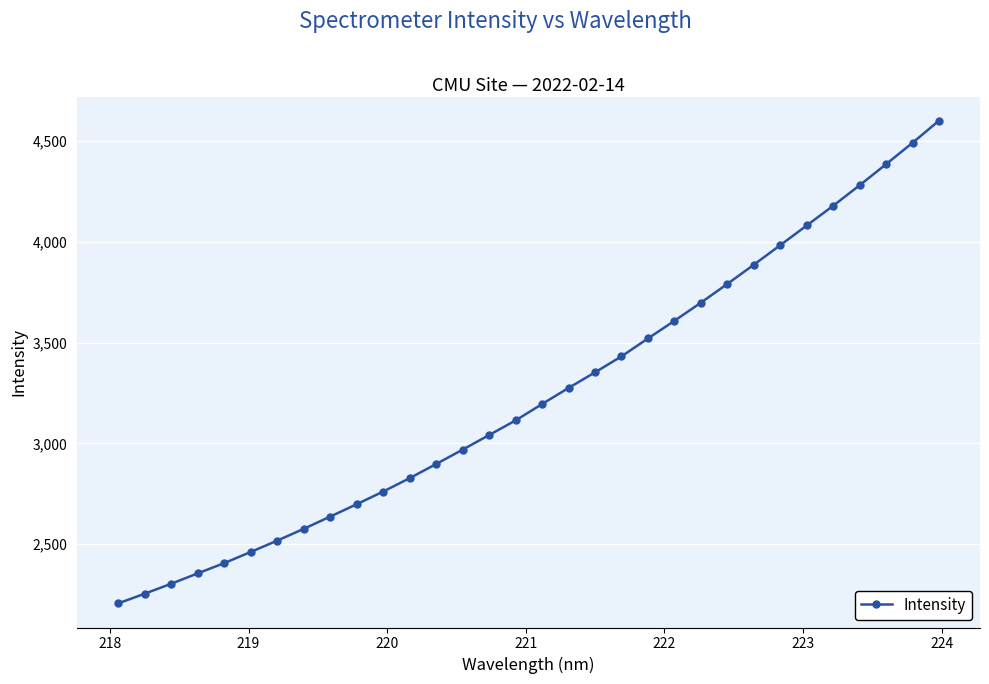

True or false: there are more than 2 points higher than both neighbors.

False